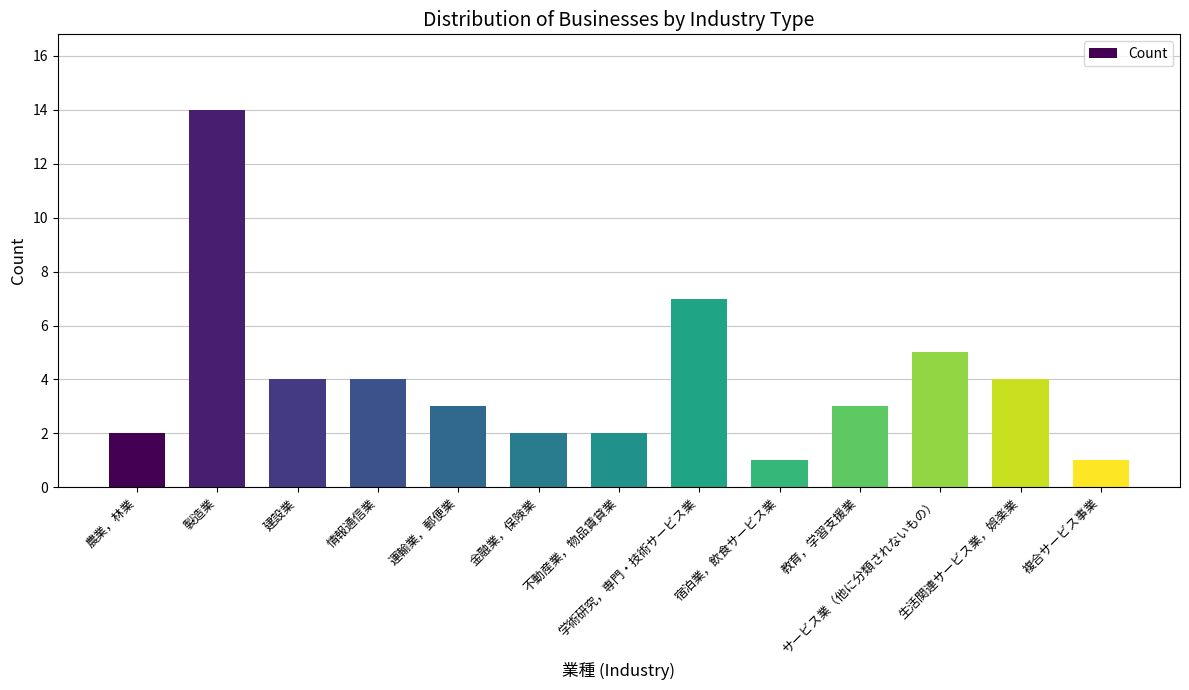

Which category has the highest value across all series?

製造業